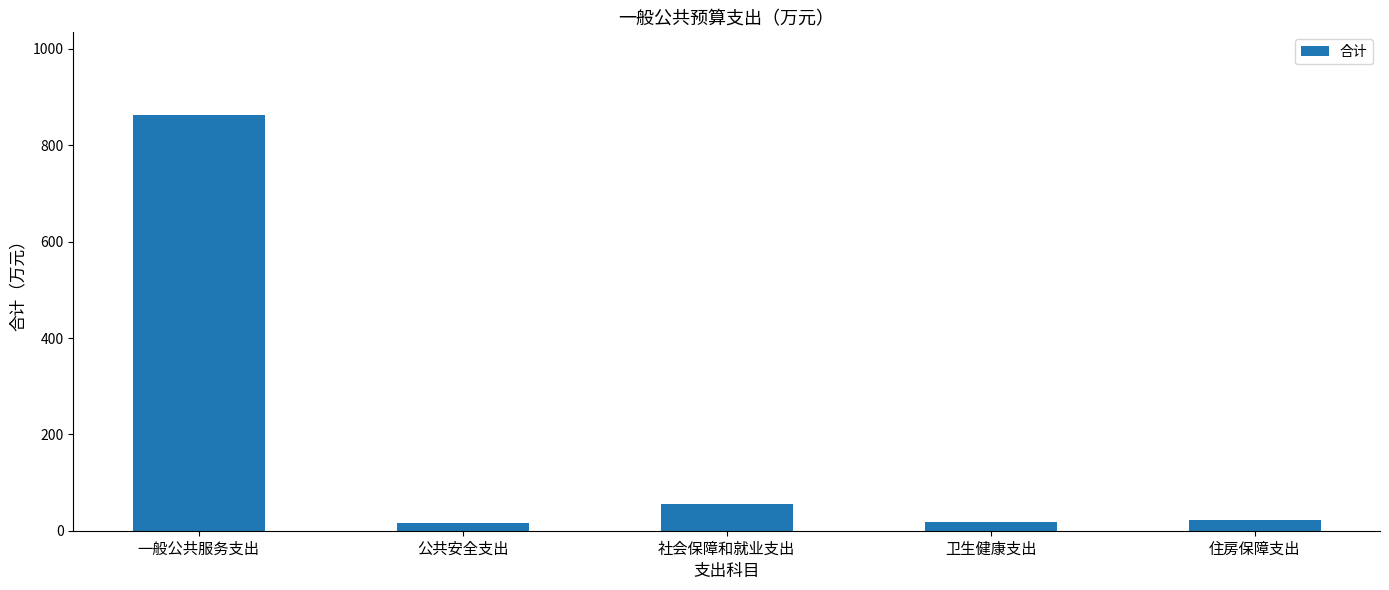

What is the value of the 3rd bar from the left?

55.7